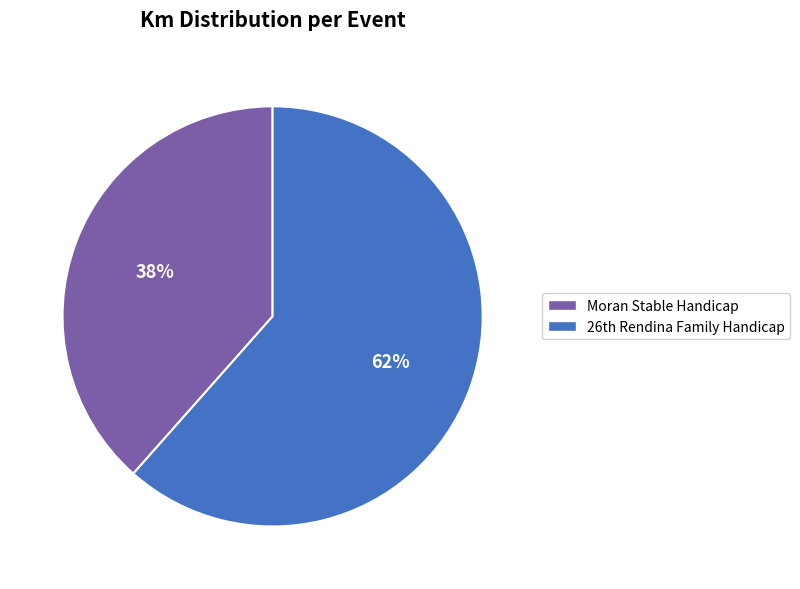

To the nearest percent, what portion does Moran Stable Handicap represent?

38%